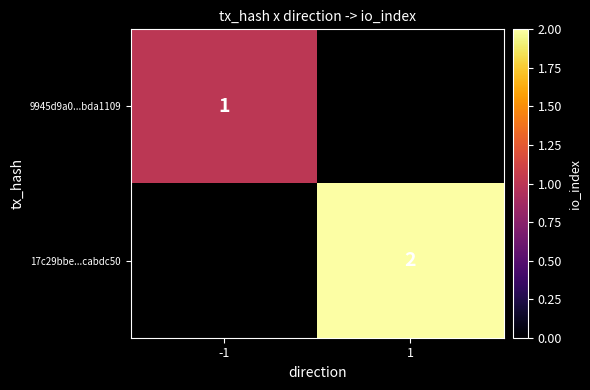

The value of 17c29bbe...cabdc50 at 1 is 3.2. True or false?

False